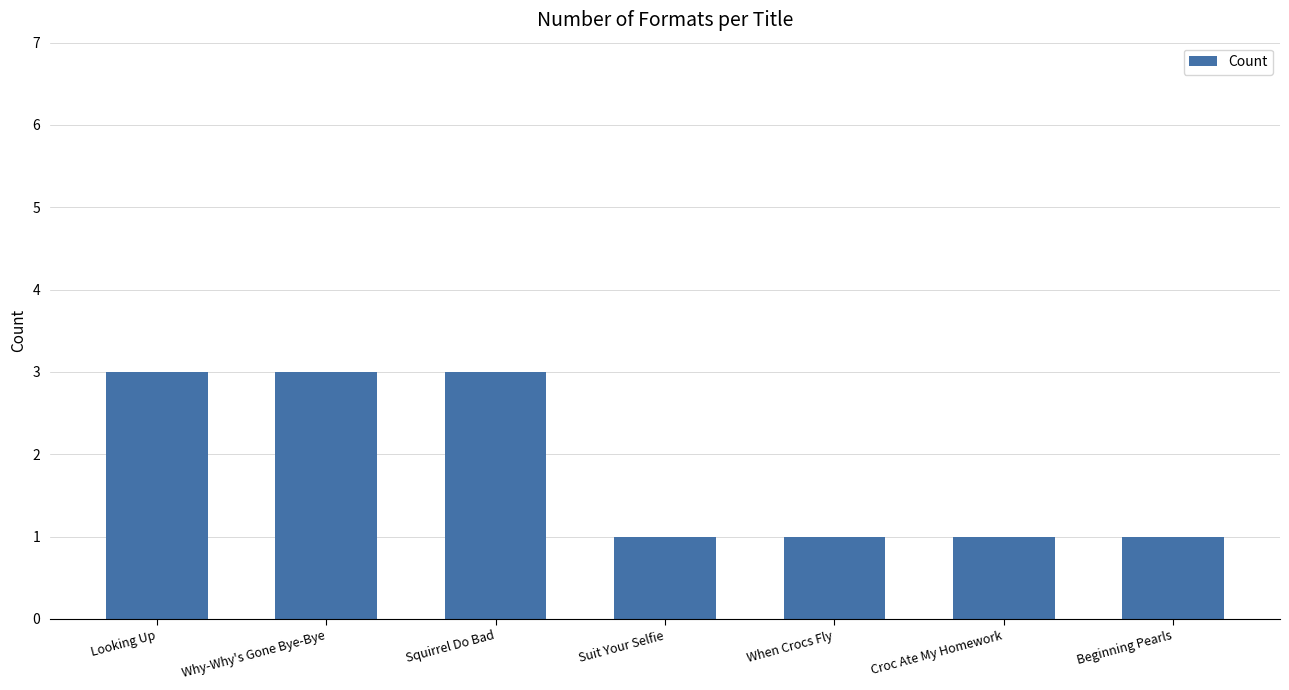

Reading left to right, transcribe all the data shown in this chart.

3	3	3	1	1	1	1